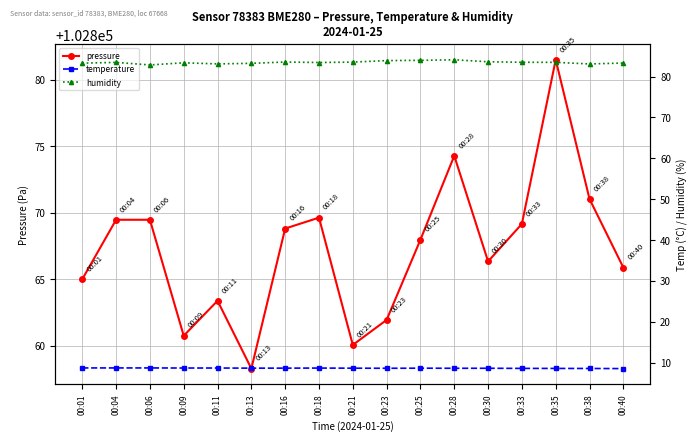

Does the chart have visible grid lines?

Yes